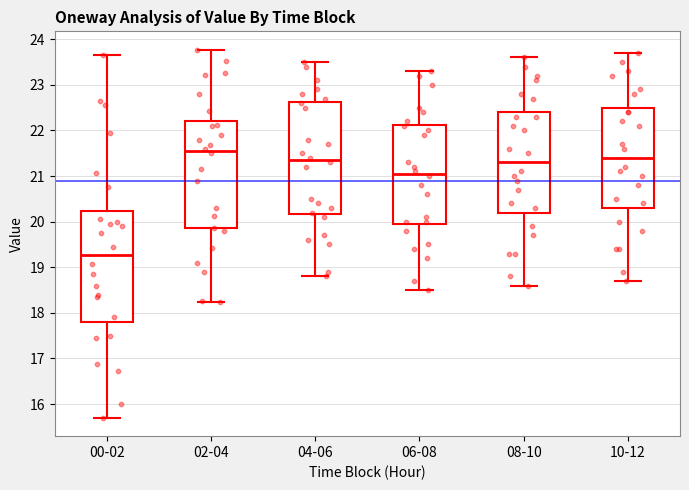

Reading left to right, read every box against the y-axis: the position of its median line, the range the box covers, and the ends of its whiskers. The values are not printed on the chart, so give them approximately, as read against the axis.

00-02: median 19.3, box 17.8 to 20.2, whiskers 15.7 to 23.7
02-04: median 21.6, box 19.9 to 22.2, whiskers 18.2 to 23.8
04-06: median 21.4, box 20.2 to 22.6, whiskers 18.8 to 23.5
06-08: median 21.1, box 20.0 to 22.1, whiskers 18.5 to 23.3
08-10: median 21.3, box 20.2 to 22.4, whiskers 18.6 to 23.6
10-12: median 21.4, box 20.3 to 22.5, whiskers 18.7 to 23.7